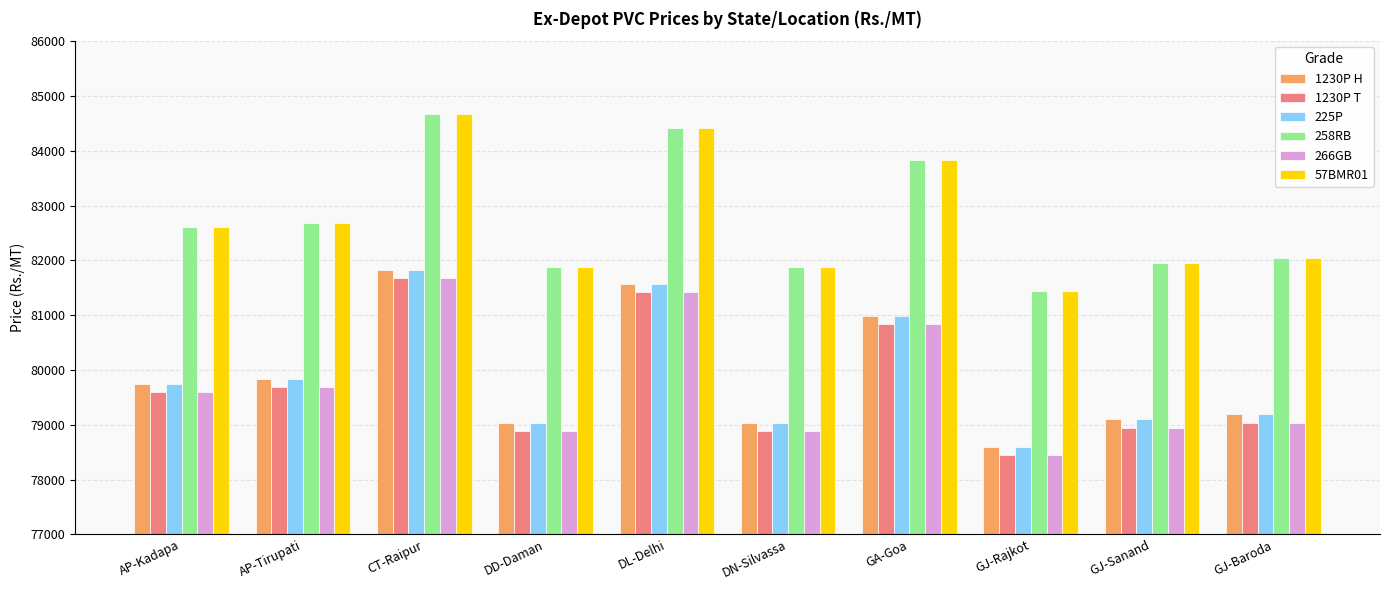

Which category has the highest value across all series?

CT-Raipur